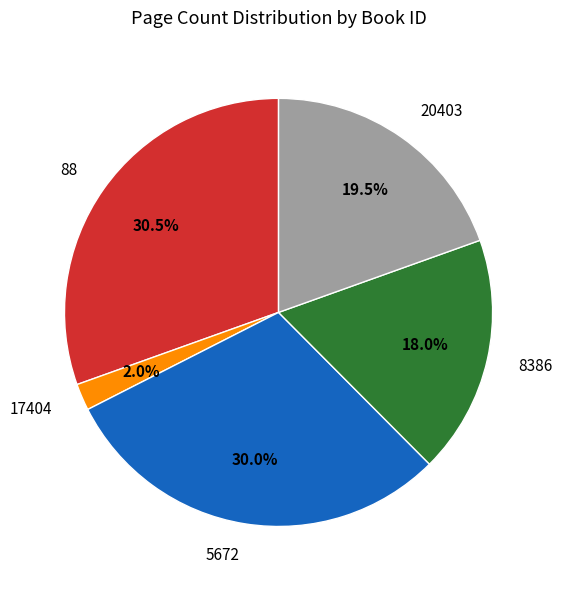

What is the smallest slice in the pie chart?

17404